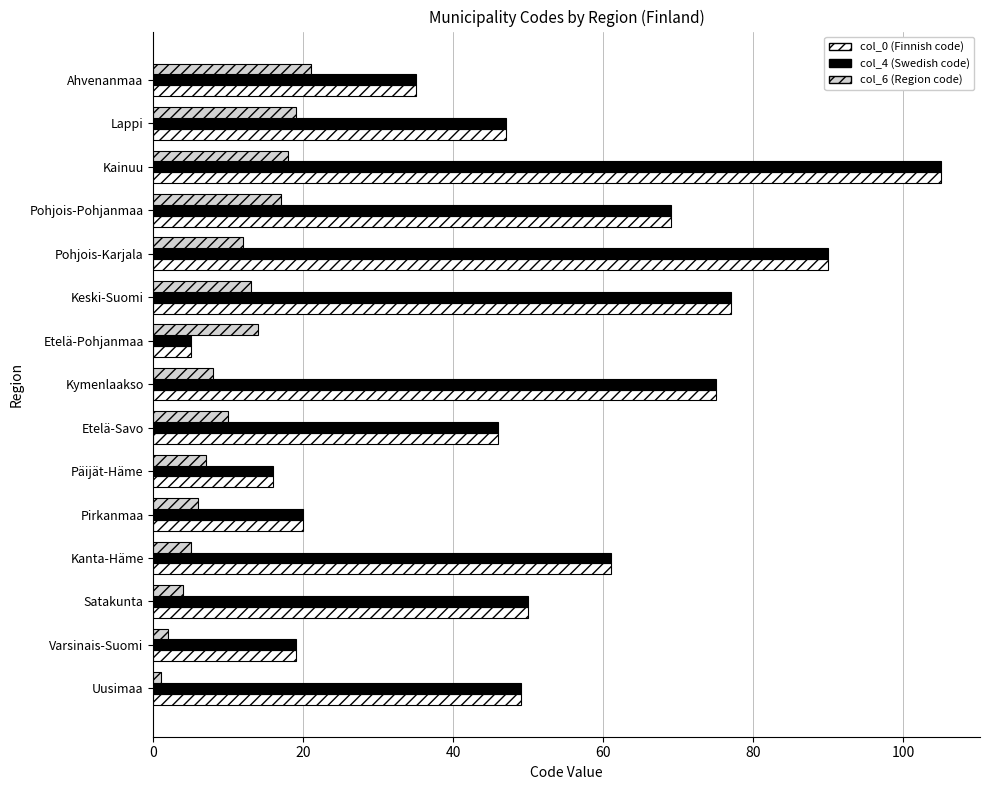

What is the maximum value for col_4 (Swedish code)?

105